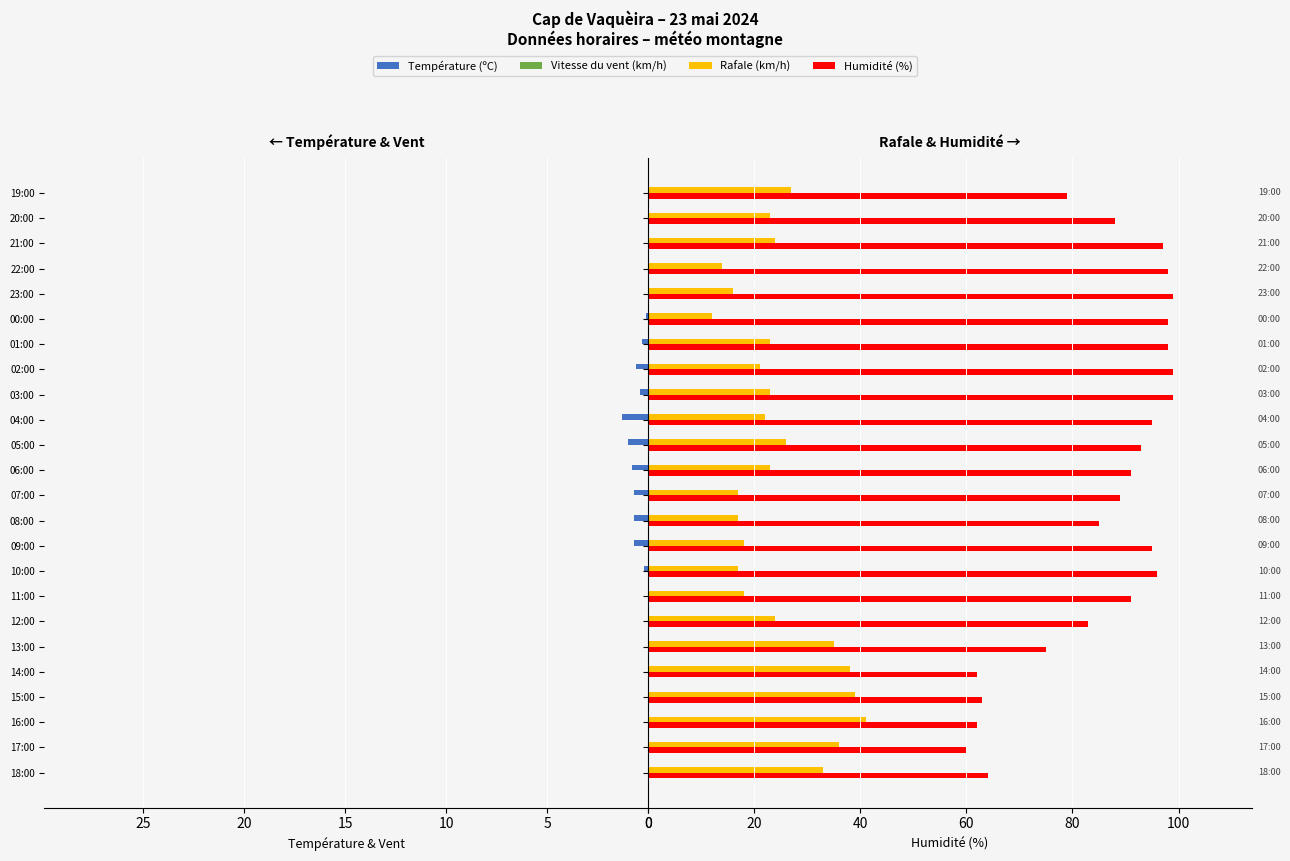

Reading right to left, list all the values displayed in this chart.

Température (ºC): -3.0	-1.9	-0.7	-0.6	-0.2	0.1	0.3	0.6	0.4	1.3	1.0	0.8	0.7	0.7	0.7	0.2	-1.1	-2.0	-2.8	-3.5	-3.6	-4.2	-4.5	-4.7
Vitesse du vent (km/h): -20.0	-14.0	-10.0	-6.0	-5.0	-7.0	-10.0	-15.0	-10.0	-15.0	-14.0	-12.0	-9.0	-9.0	-4.0	-8.0	-13.0	-17.0	-22.0	-23.0	-26.0	-25.0	-19.0	-14.0
Rafale (km/h): 27.0	23.0	24.0	14.0	16.0	12.0	23.0	21.0	23.0	22.0	26.0	23.0	17.0	17.0	18.0	17.0	18.0	24.0	35.0	38.0	39.0	41.0	36.0	33.0
Humidité (%): 79.0	88.0	97.0	98.0	99.0	98.0	98.0	99.0	99.0	95.0	93.0	91.0	89.0	85.0	95.0	96.0	91.0	83.0	75.0	62.0	63.0	62.0	60.0	64.0